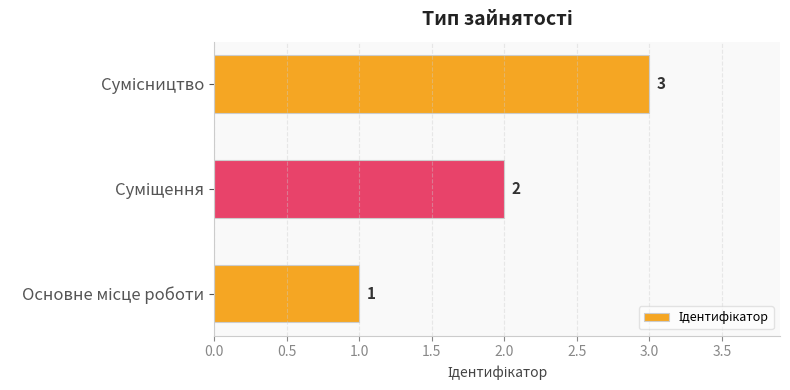

How many values are between 1 and 3?

3